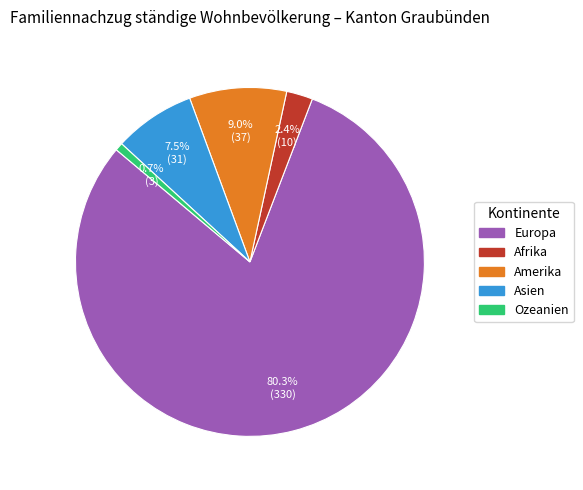

How many segments does this pie chart have?

5